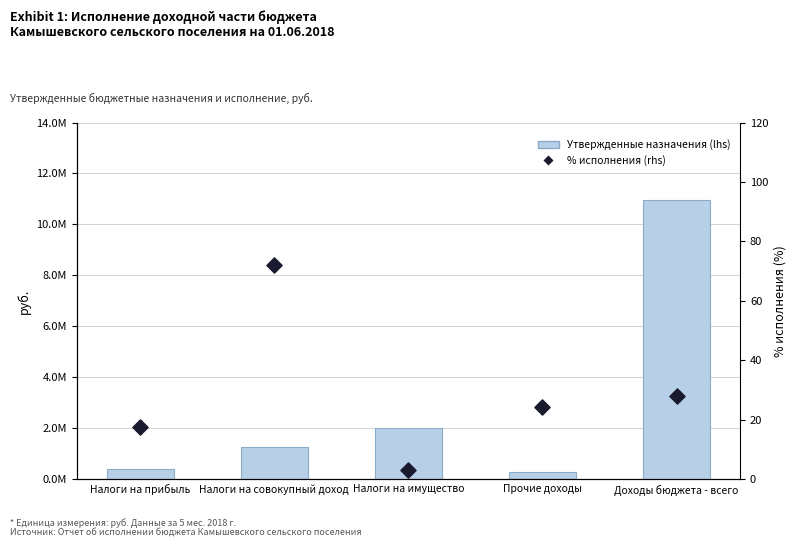

Which series has the largest total across all categories?

Утвержденные назначения (lhs)